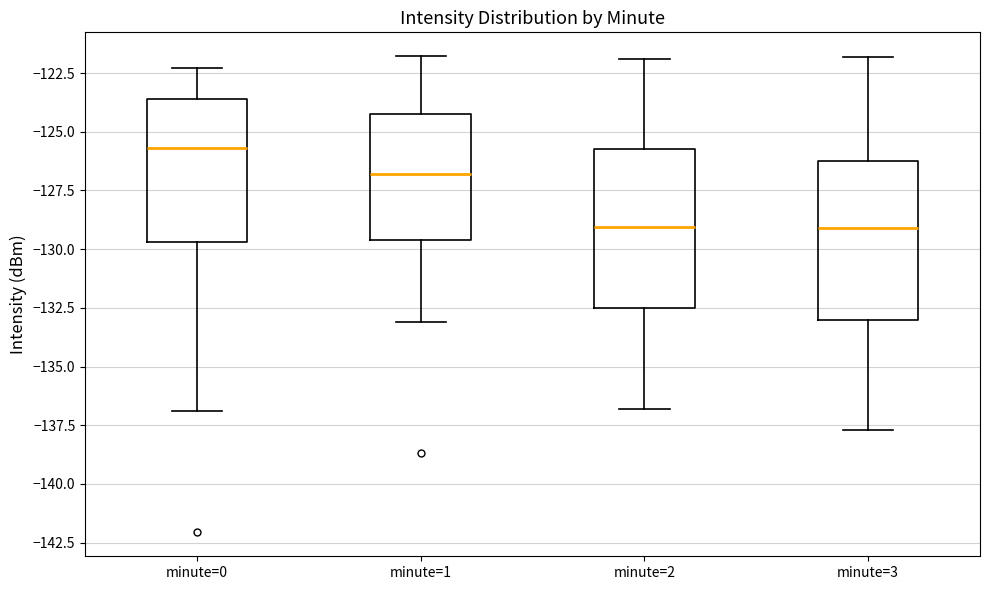

Which box has the highest median line?

minute=0